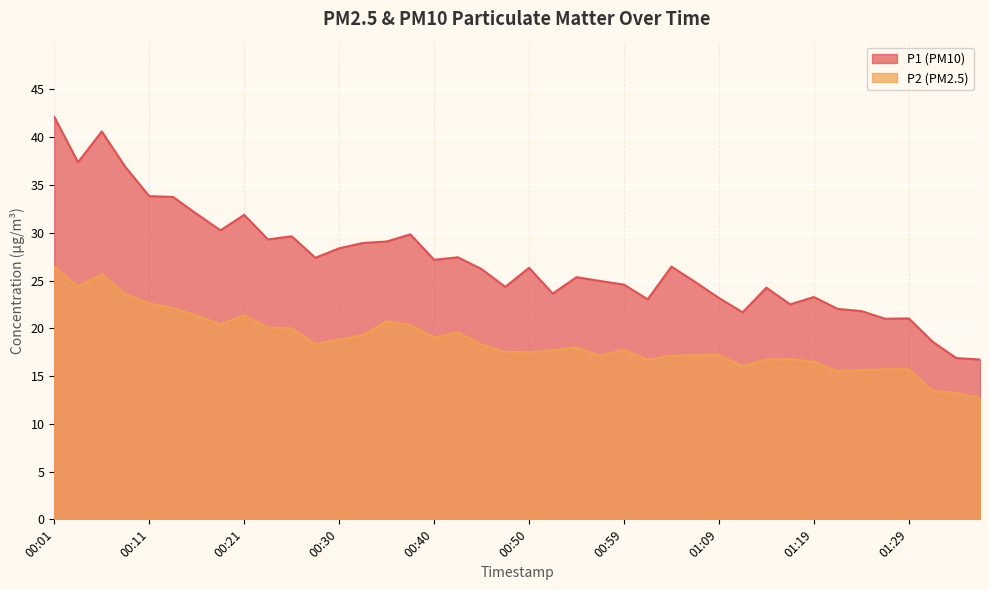

Reading left to right, list all the values displayed in this chart.

P1: 42.1	37.4	40.6	36.9	33.8	33.8	32.0	30.2	31.9	29.3	29.6	27.4	28.4	28.9	29.1	29.8	27.2	27.4	26.2	24.3	26.3	23.6	25.4	24.9	24.6	23.0	26.4	24.9	23.2	21.7	24.2	22.5	23.3	22.0	21.8	21.0	21.0	18.6	16.9	16.7
P2: 26.4	24.4	25.7	23.6	22.6	22.1	21.3	20.4	21.4	20.1	20.0	18.4	18.8	19.3	20.7	20.3	19.0	19.6	18.3	17.5	17.5	17.7	18.0	17.1	17.7	16.7	17.1	17.2	17.2	16.0	16.7	16.8	16.5	15.5	15.6	15.7	15.7	13.5	13.2	12.7